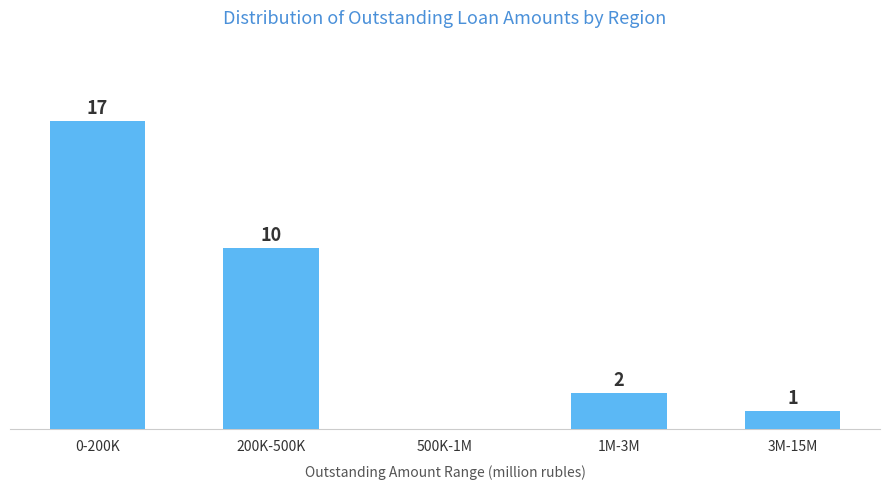

At which label is the value closest to 8?

200K-500K